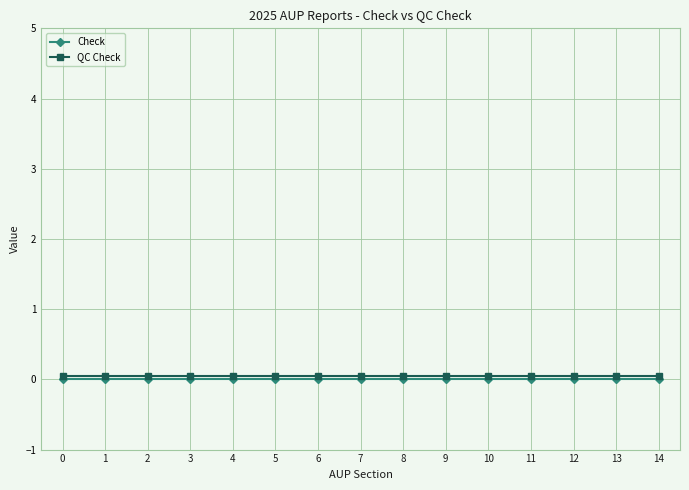

True or false: QC Check has a value of 0.1 at 2.

True